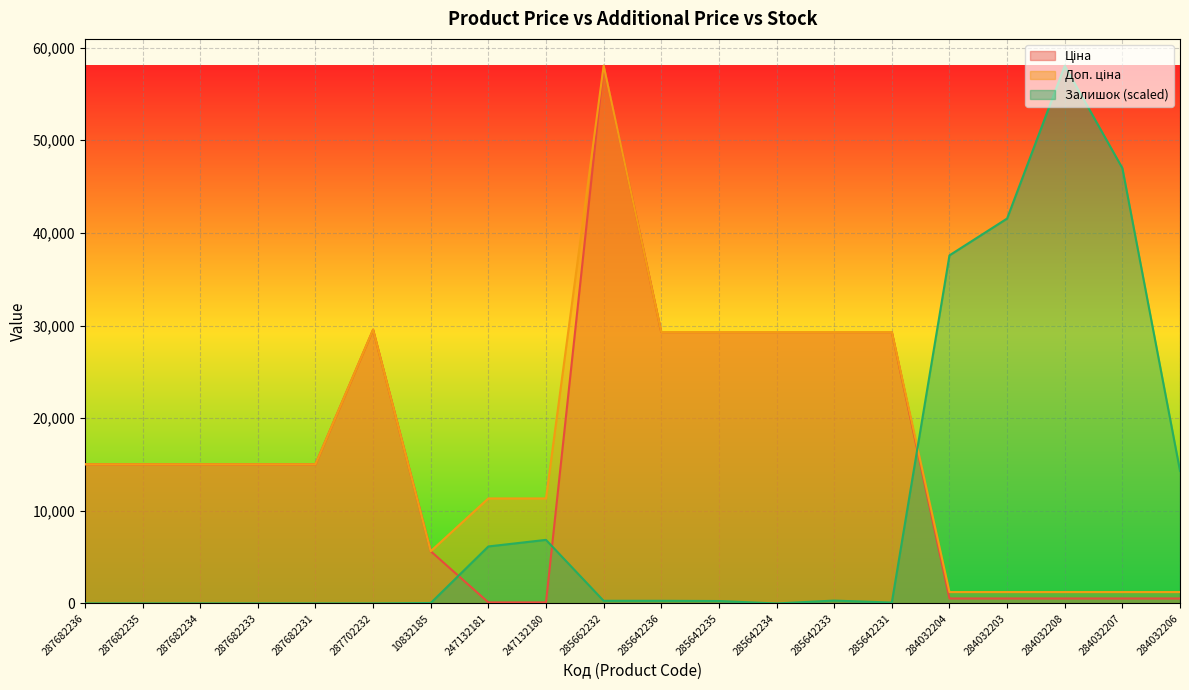

The Доп. ціна series shows 11334.0 at 247132181. True or false?

True